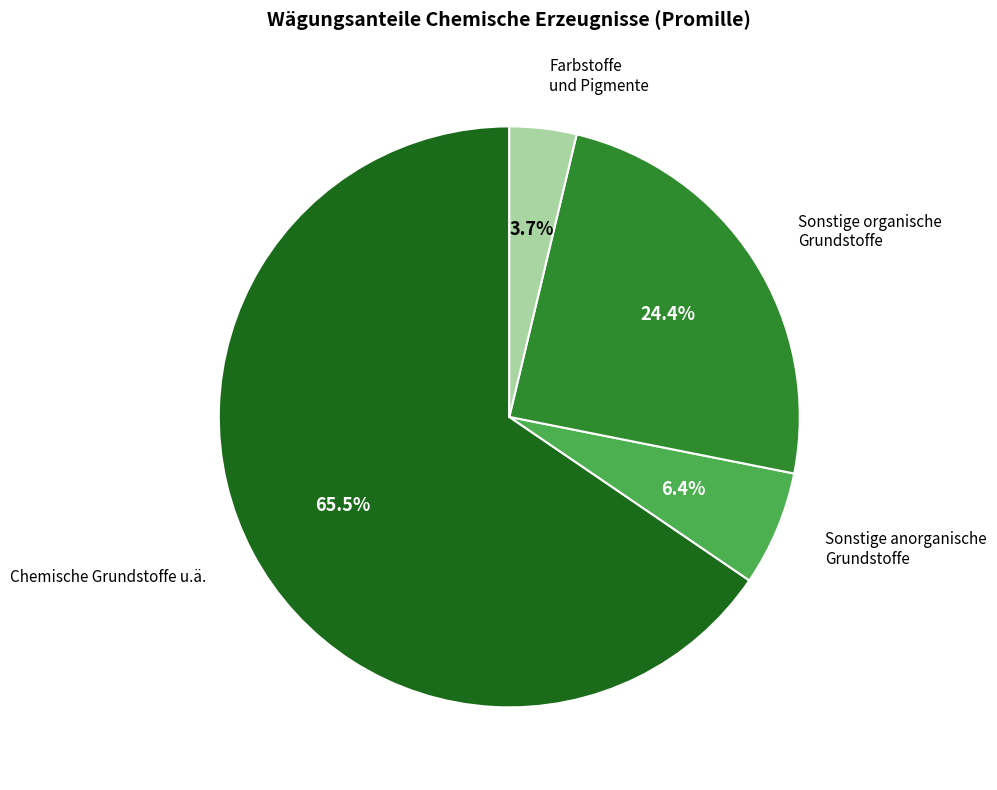

How many slices are in this pie chart?

4